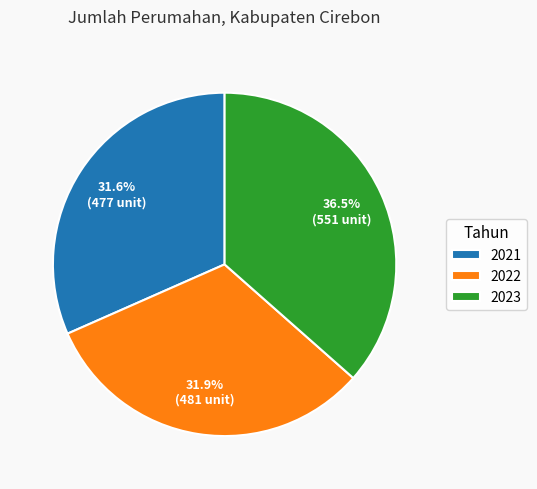

How many segments does this pie chart have?

3